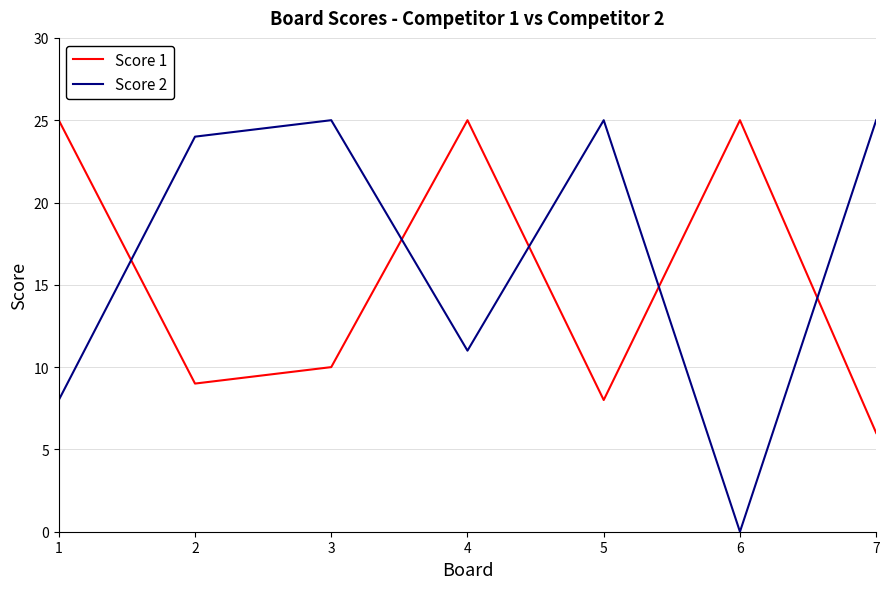

The Score 1 series shows 4 at 4. True or false?

False